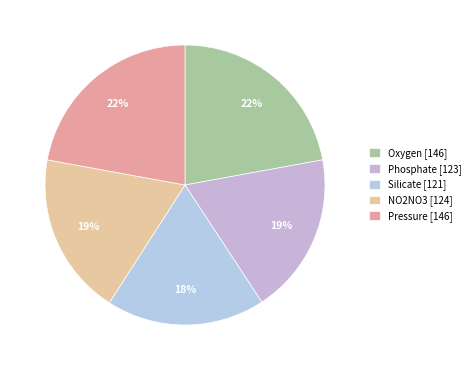

How many slices are in this pie chart?

5